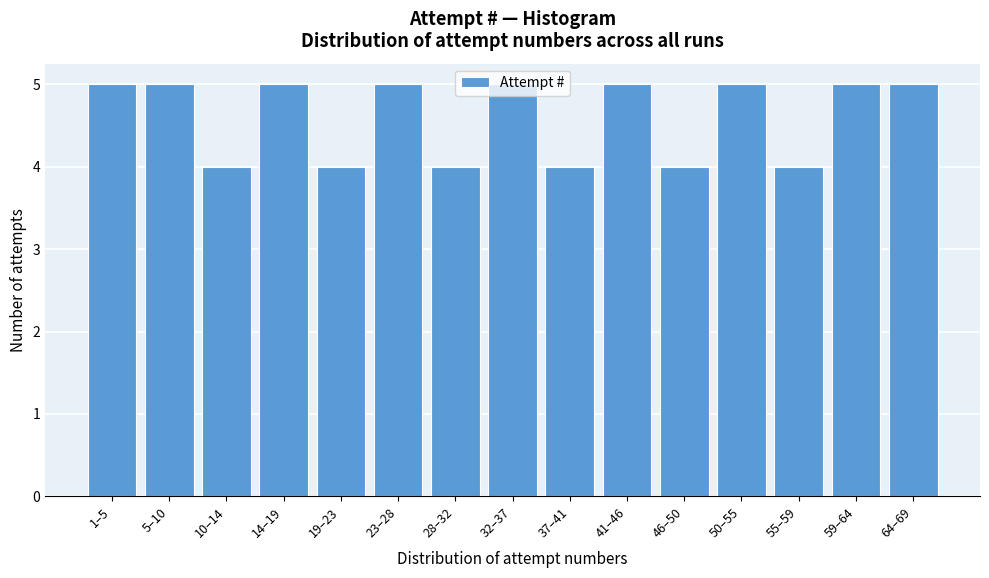

The value at 46–50 is 4. True or false?

True